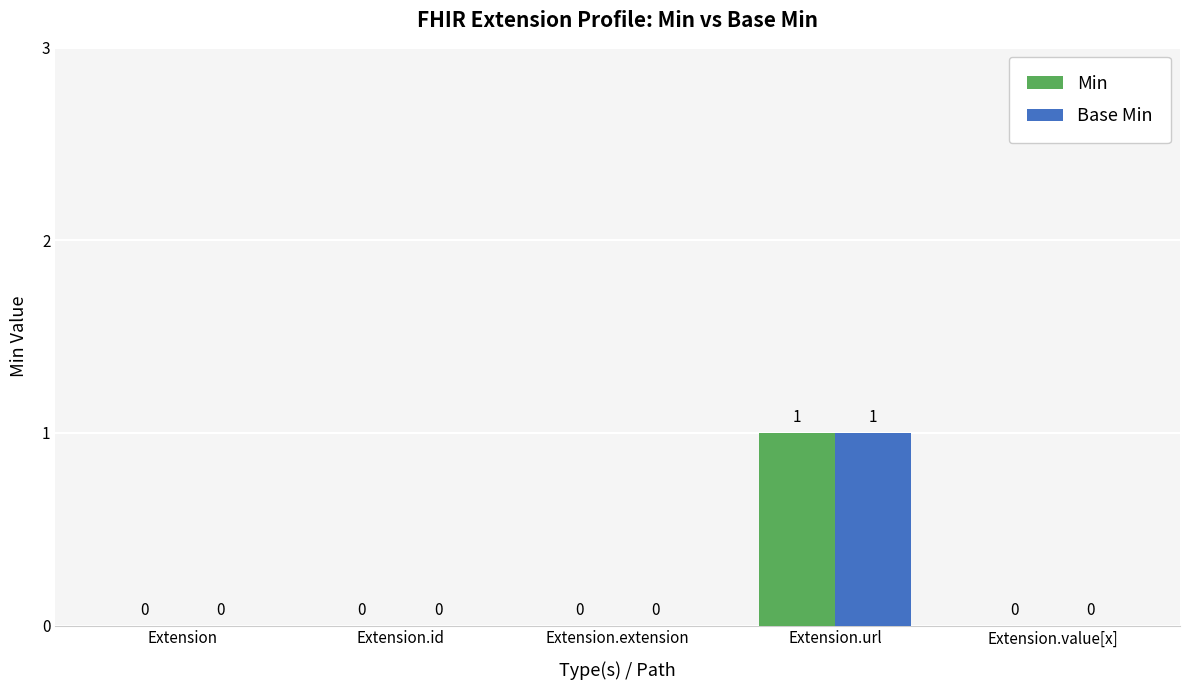

At which category does the chart reach its peak across all series?

Extension.url